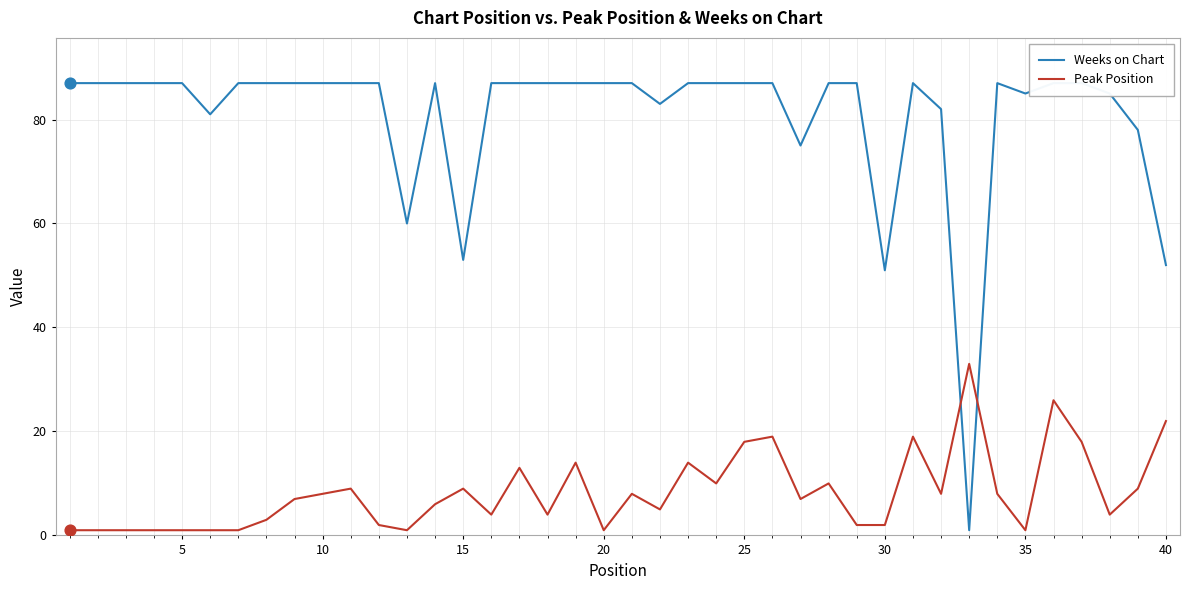

What are all the series names shown in the legend?

Weeks on Chart, Peak Position